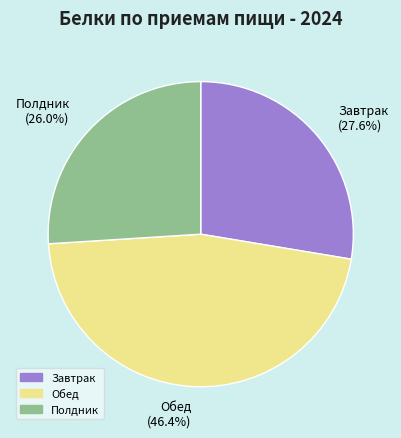

How many segments does this pie chart have?

3